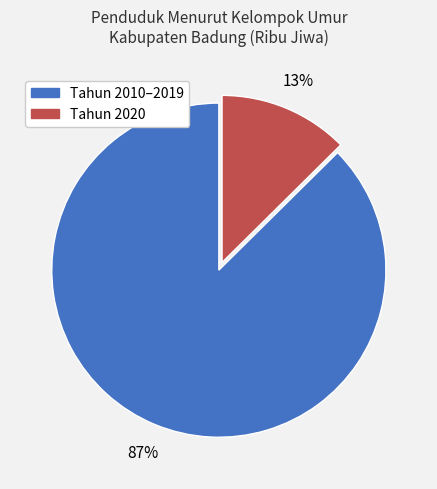

To the nearest percent, what is the average slice percentage?

50%